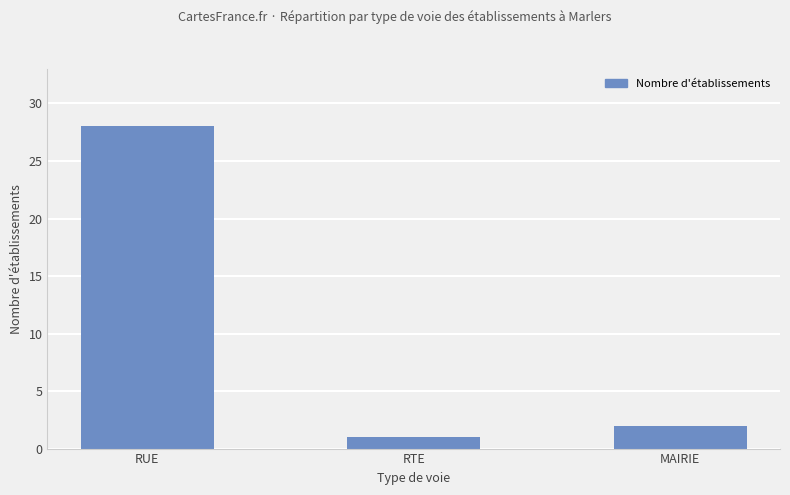

What is the difference between the maximum and second lowest values?

26